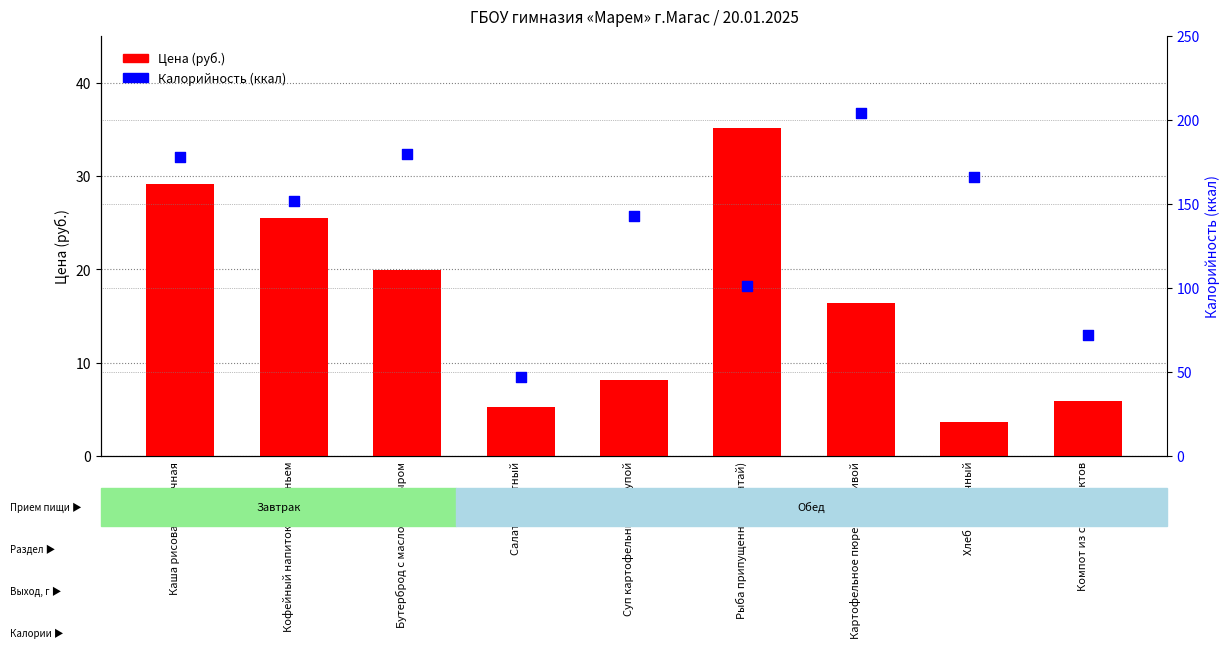

What are all the series names shown in the legend?

Цена (руб.), Калорийность (ккал)